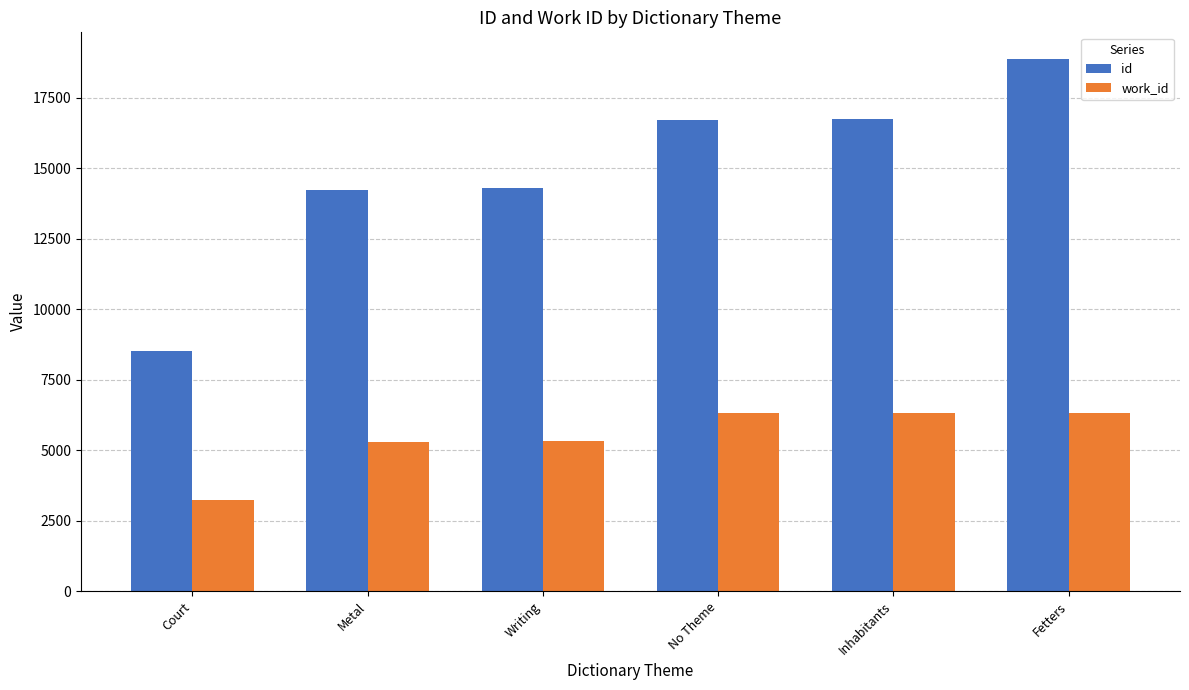

The id series shows 16728 at Inhabitants. True or false?

True